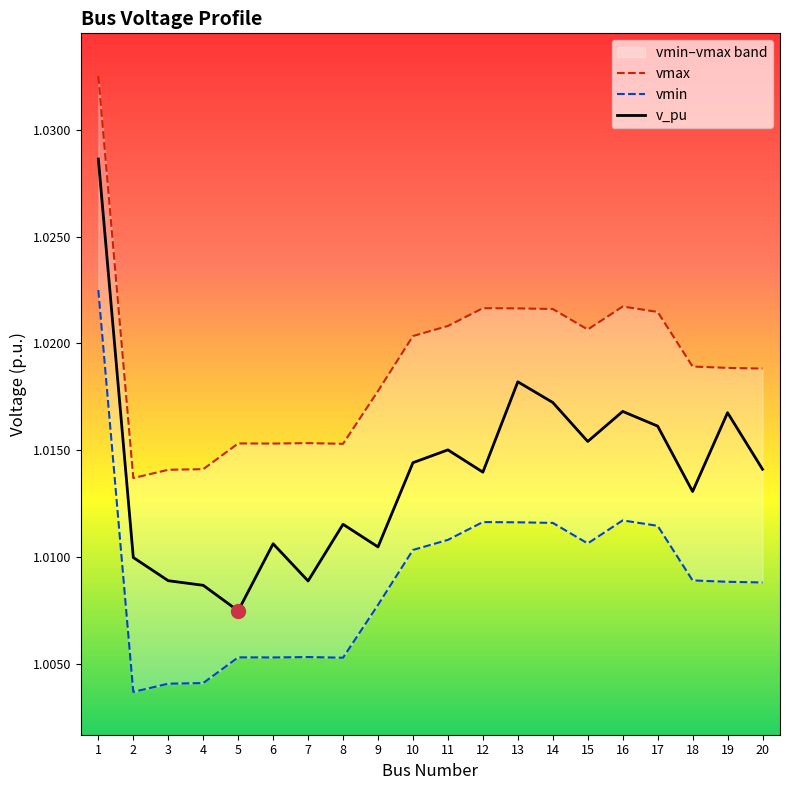

What is the value of the v_pu point at the 6th from the left?

1.0